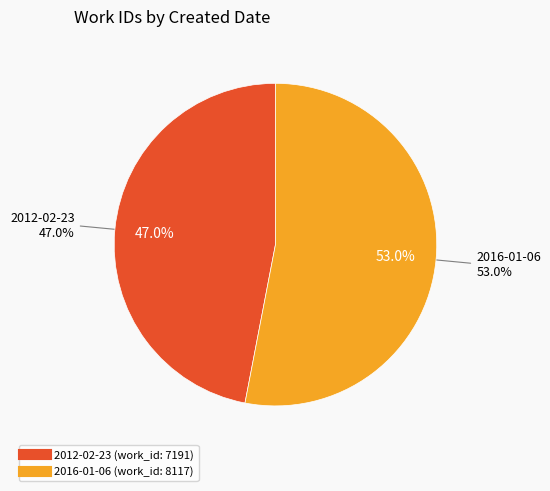

How many slices are in this pie chart?

2